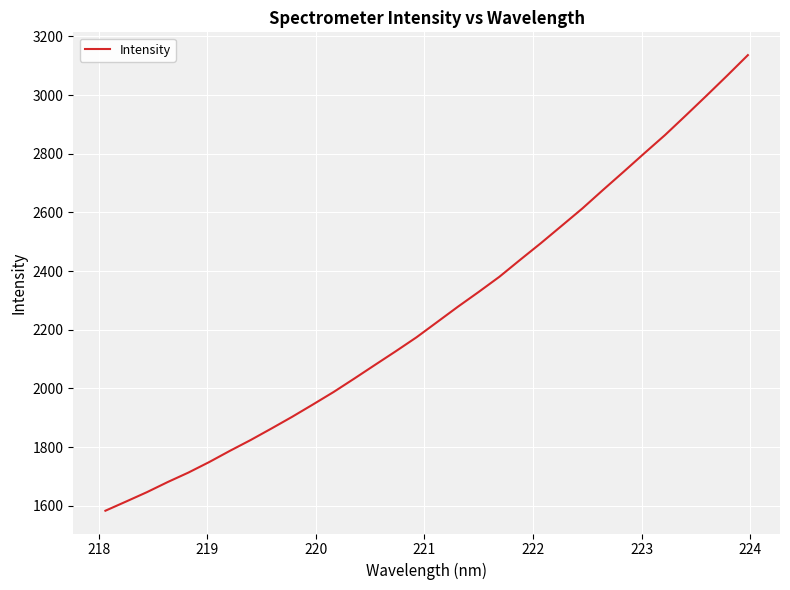

What is the maximum value shown in the chart?

3136.3